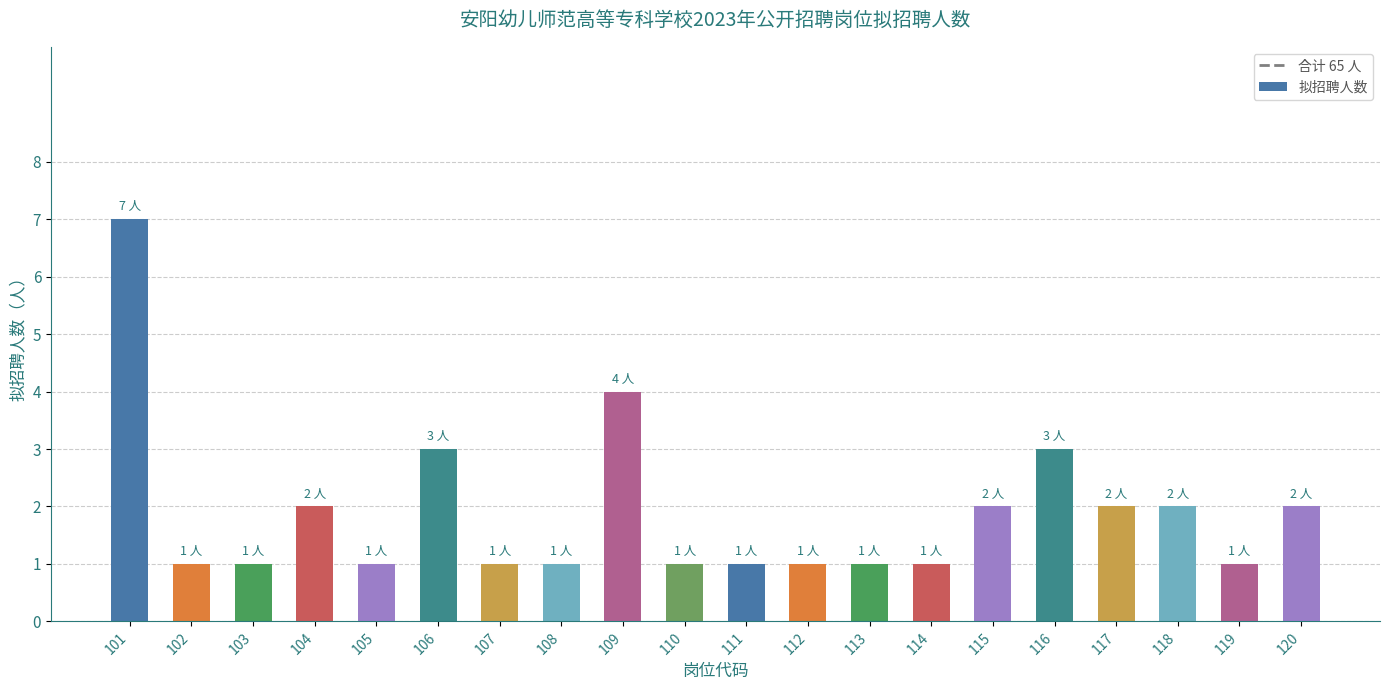

Is it true that the value at 116 is 3?

True